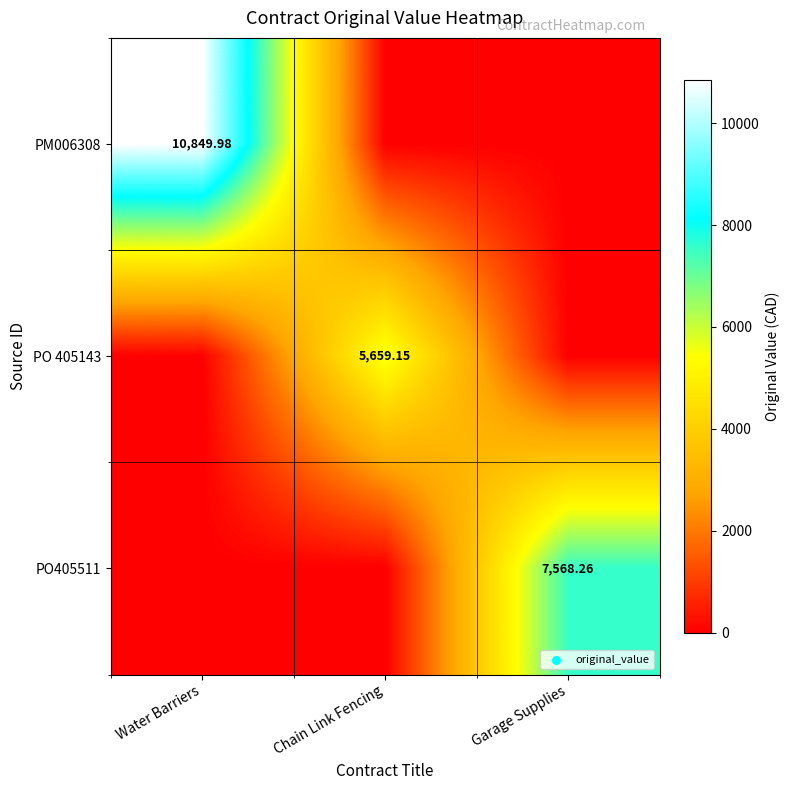

Is the value of PO405511 at Garage Supplies greater than the value of PO 405143 at Chain Link Fencing?

Yes